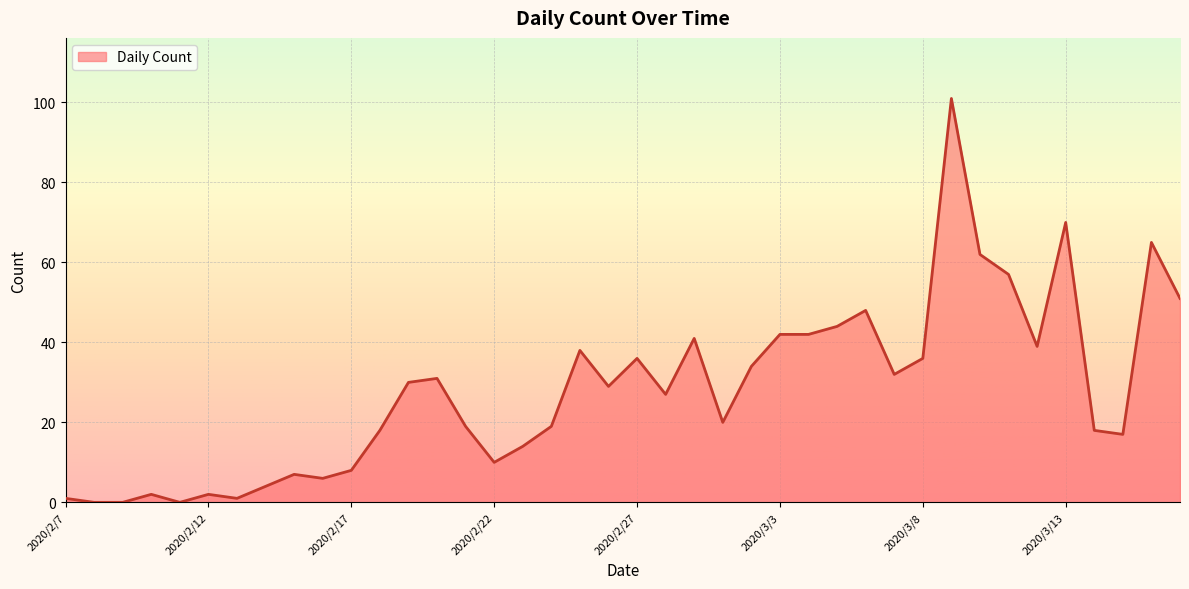

What is the greatest value displayed?

101